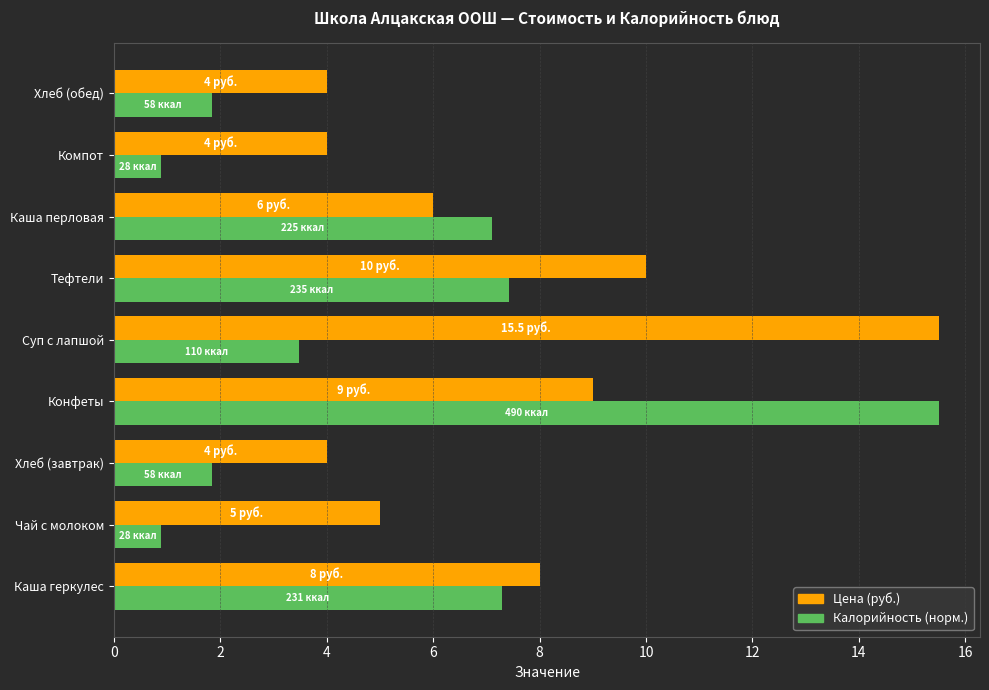

What is the sum of all Калорийность (норм.) values?

46.3